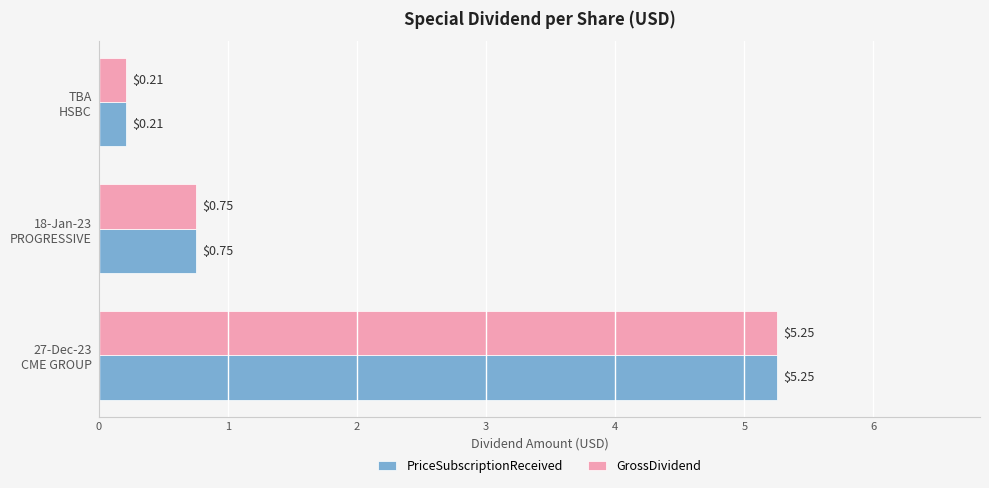

What is the difference between the maximum and minimum values in the PriceSubscriptionReceived series?

5.0